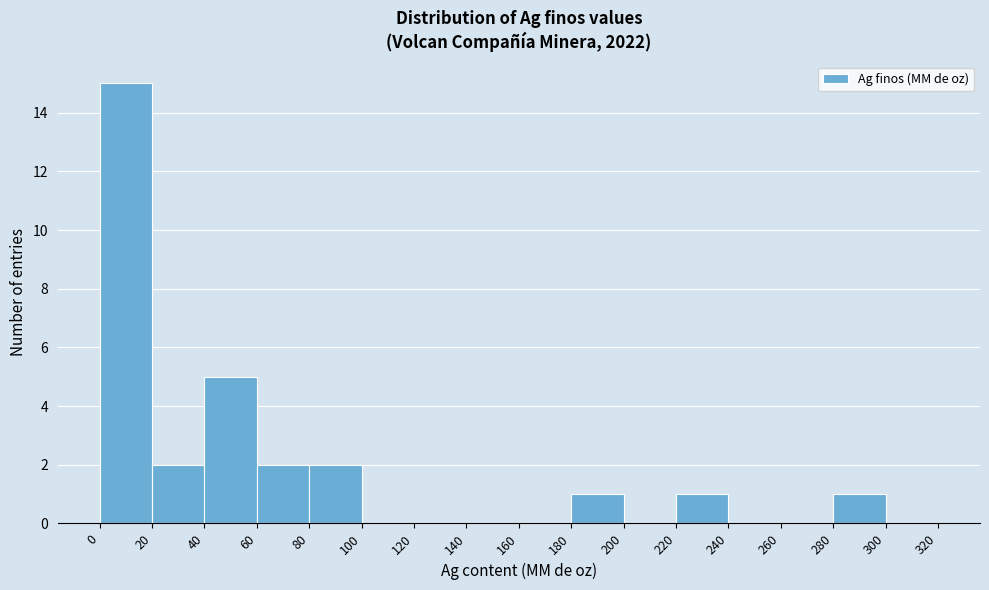

How tall is the bar that spans 0 to 20 on the x-axis? The values are not printed on the chart, so give them approximately, as read against the axis.

15